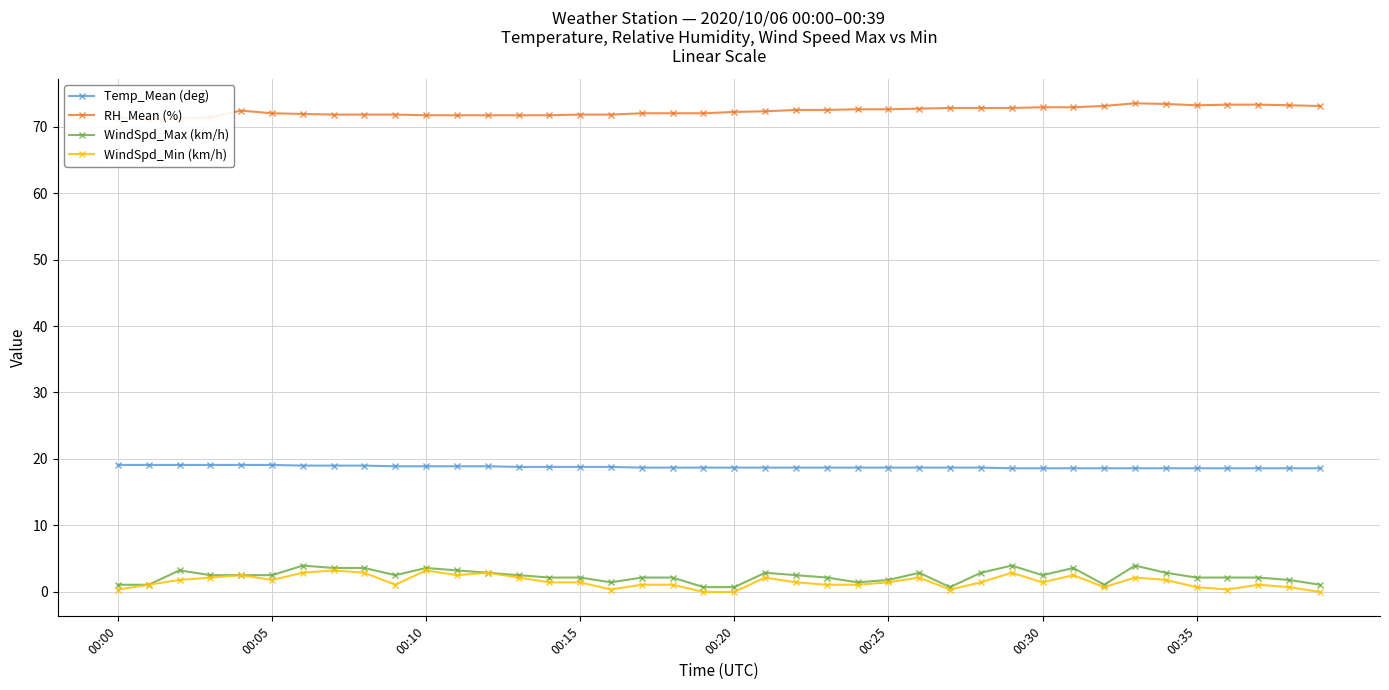

Between 22 and 27, which series saw the biggest shift?

WindSpd_Max (km/h)